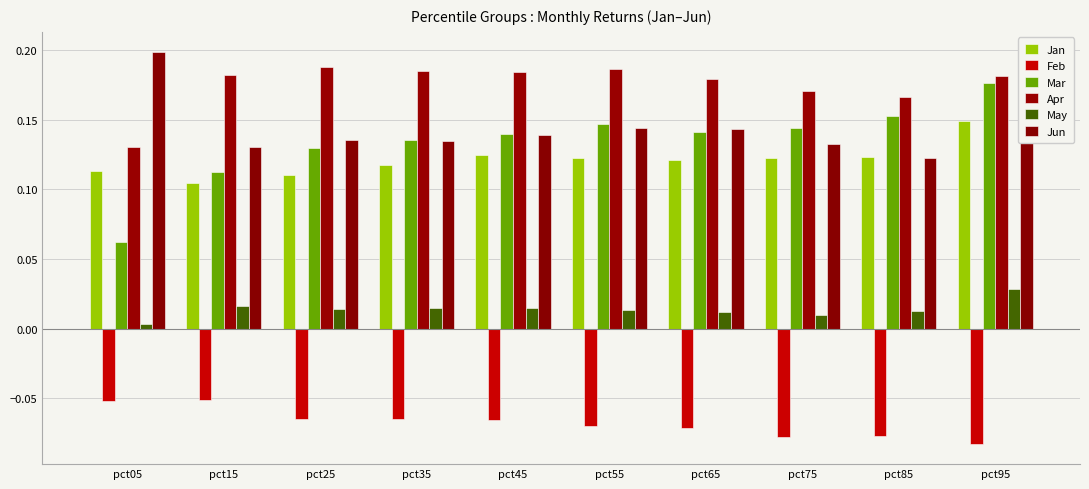

How many bars are there in each group?

6